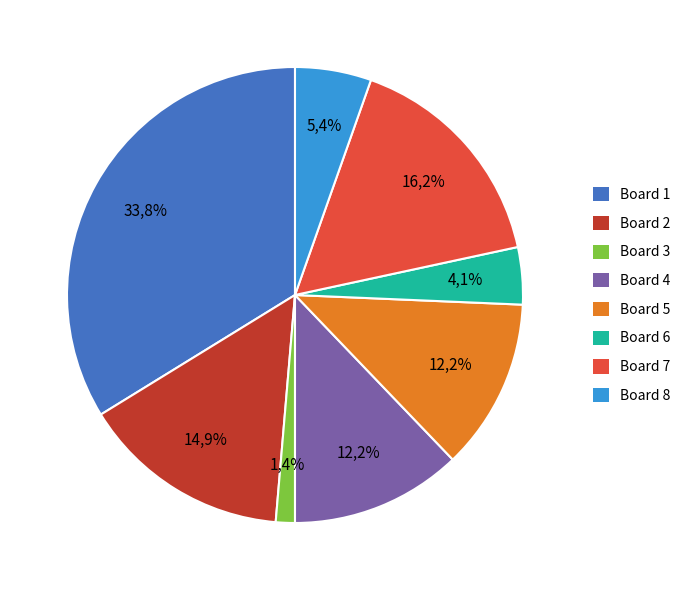

Is there any slice that represents more than half of the pie?

No